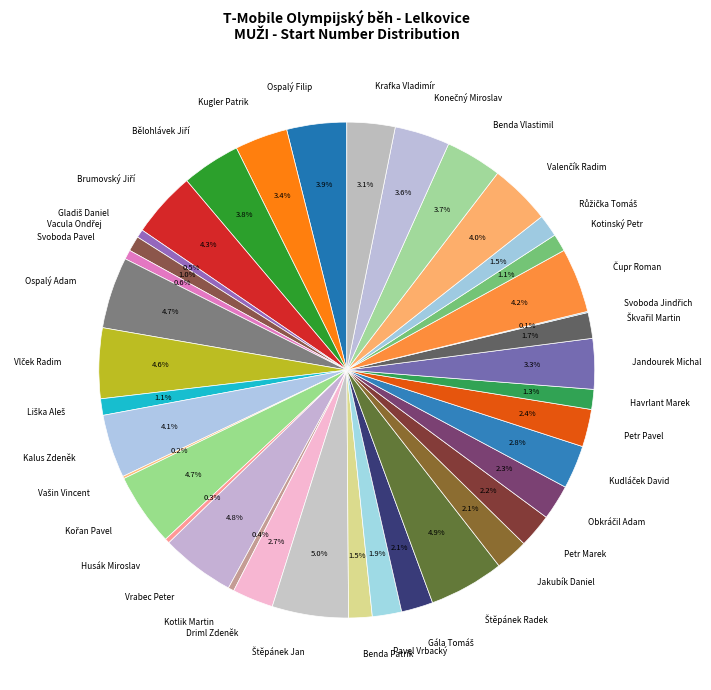

Is there any slice that represents more than half of the pie?

No